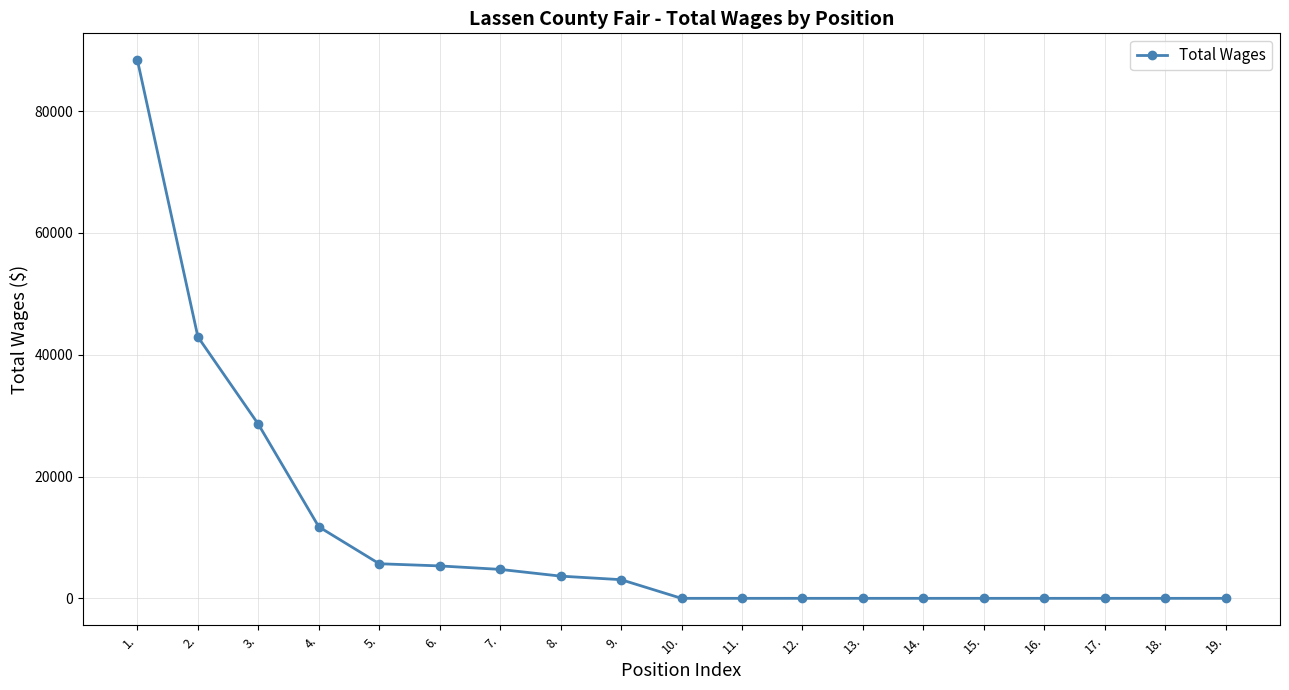

The chart shows a value of -41972 at 13.. True or false?

False